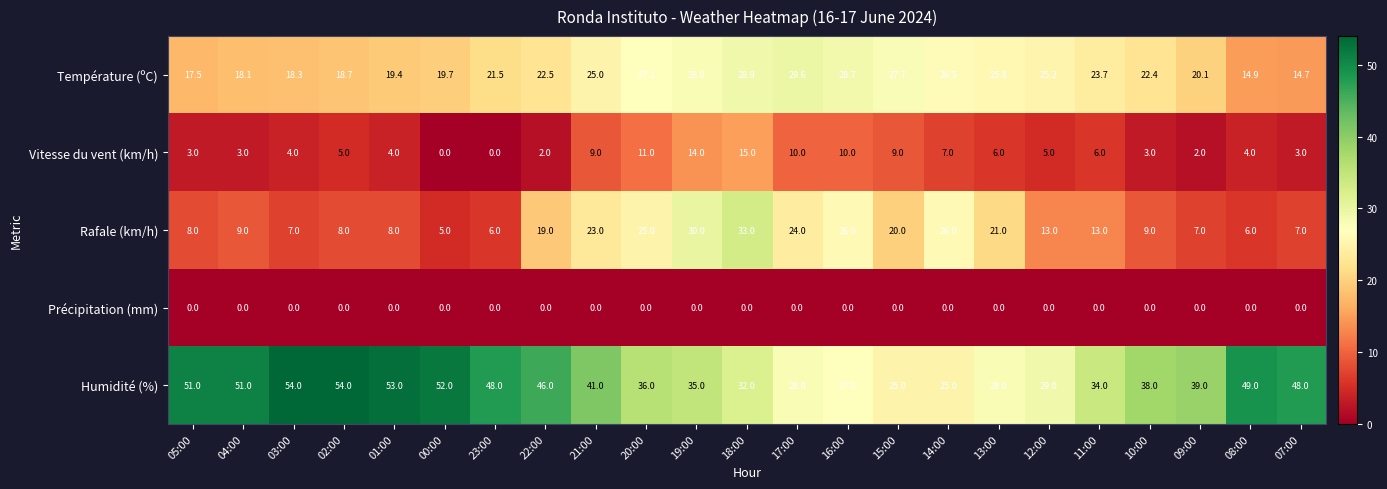

What is the difference between the maximum and minimum values in the Vitesse du vent (km/h) series?

15.0